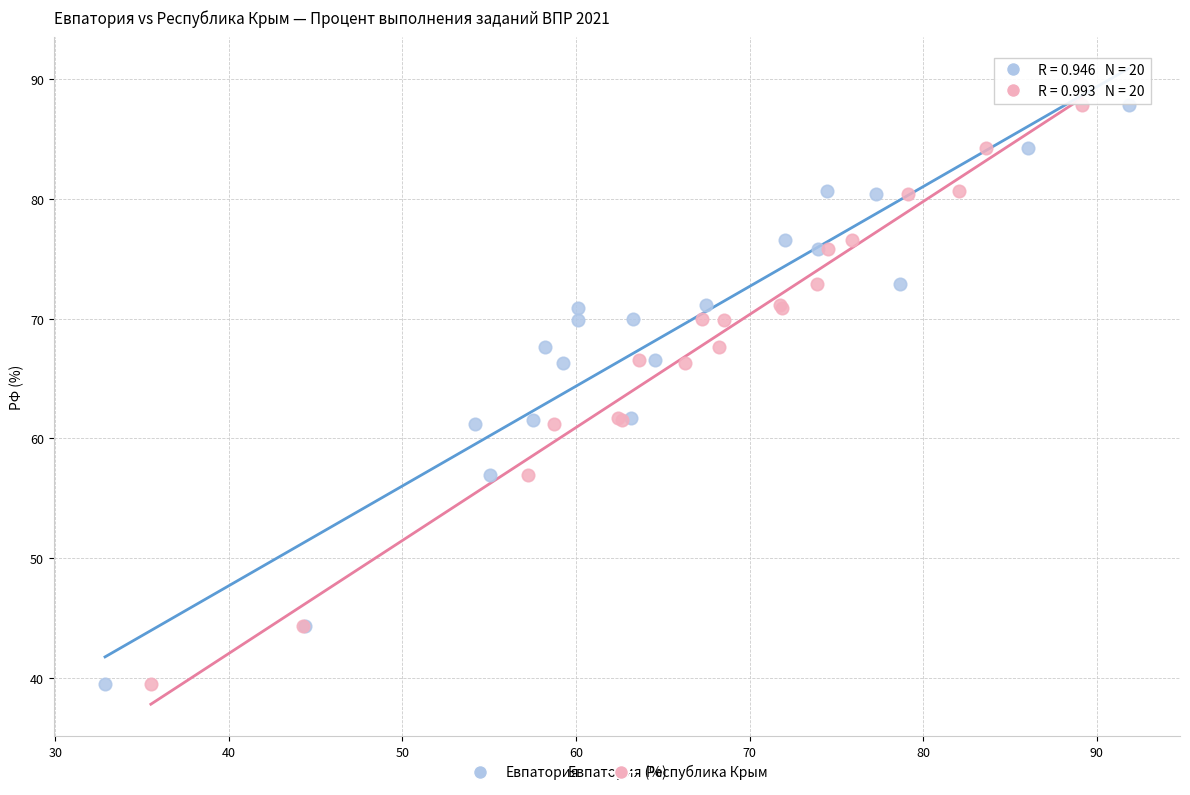

What are all the series names shown in the legend?

Евпатория, Республика Крым